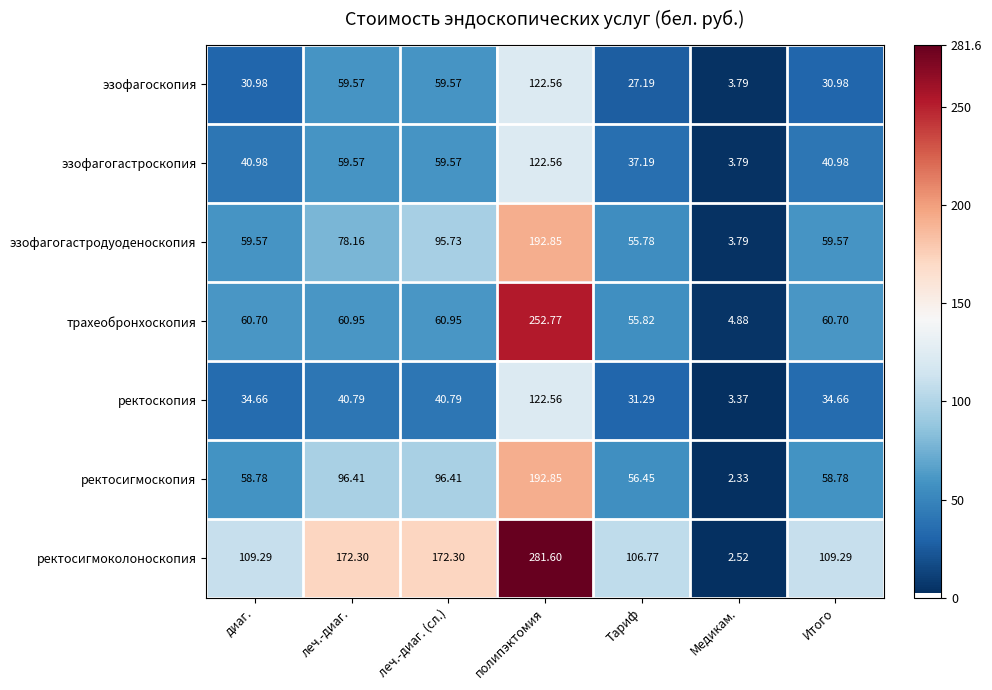

How many values in the ректосигмоколоноскопия series are below 109?

2